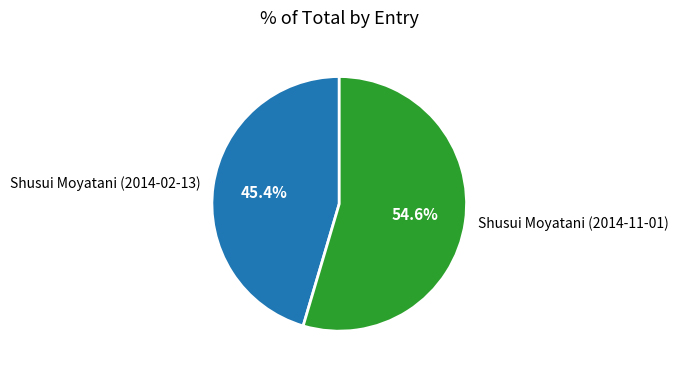

To the nearest percent, what portion does Shusui Moyatani (2014-11-01) represent?

55%